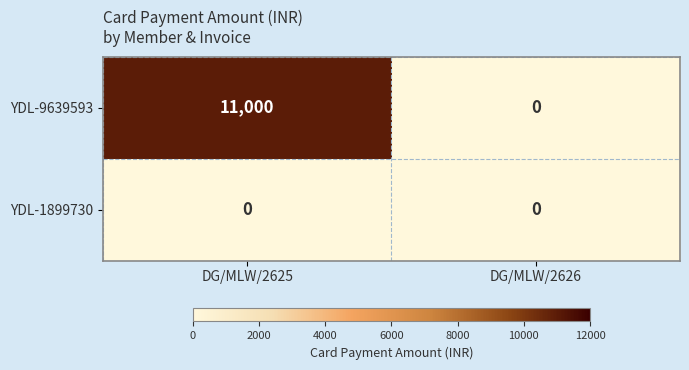

True or false: YDL-9639593 has a value of 0 at DG/MLW/2626.

True